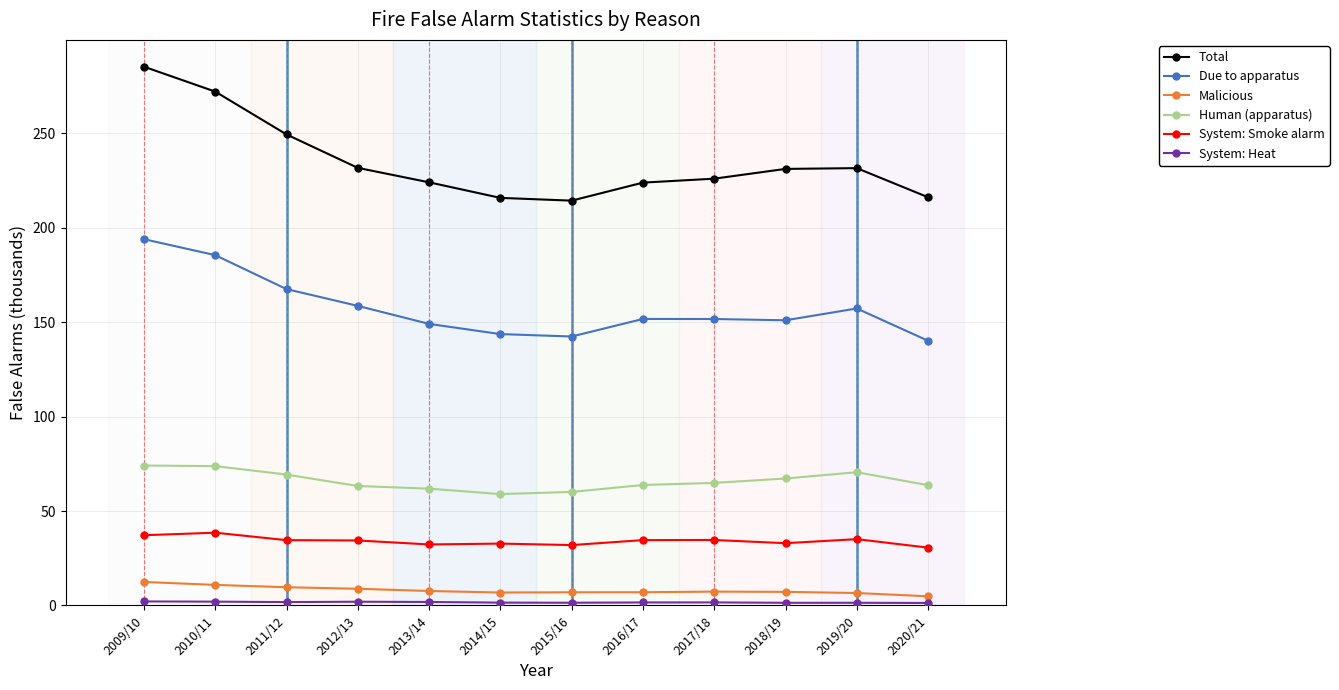

True or false: System: Smoke alarm has a value of 11.6 at 2010/11.

False